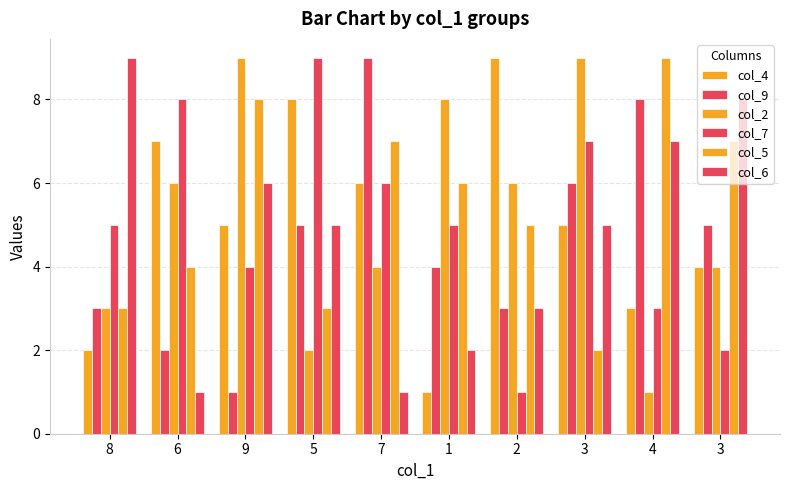

The col_2 series shows 2 at 5. True or false?

True